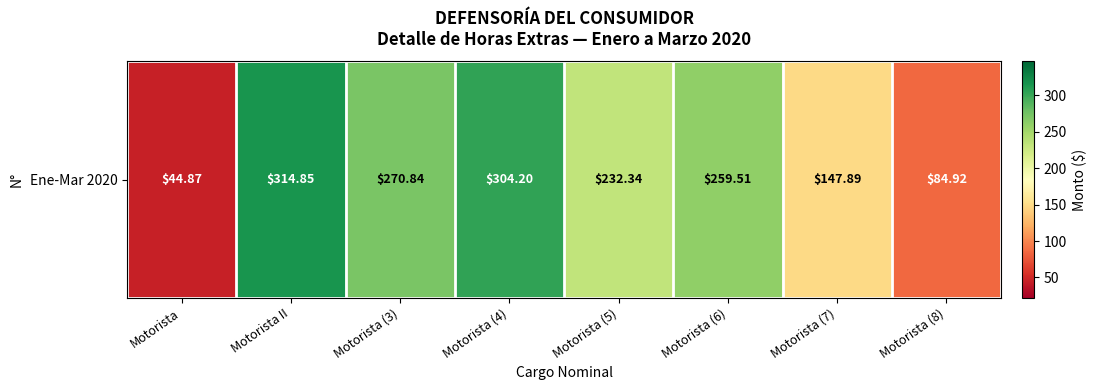

Reading left to right, list all the values displayed in this chart.

Motorista=44.9	Motorista II=314.9	Motorista (3)=270.8	Motorista (4)=304.2	Motorista (5)=232.3	Motorista (6)=259.5	Motorista (7)=147.9	Motorista (8)=84.9